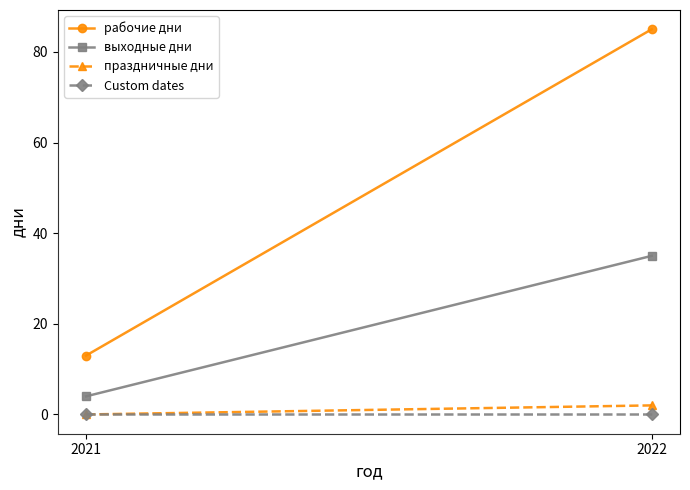

Is the value of Custom dates at 2021 greater than the value of выходные дни at 2022?

No